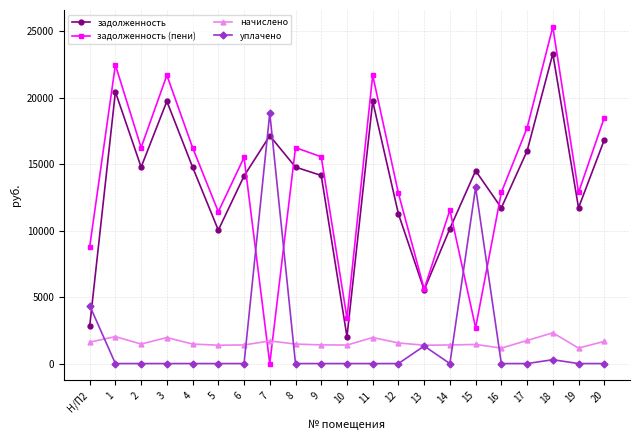

Is it true that задолженность (пени) equals 6447.1 at 14?

False